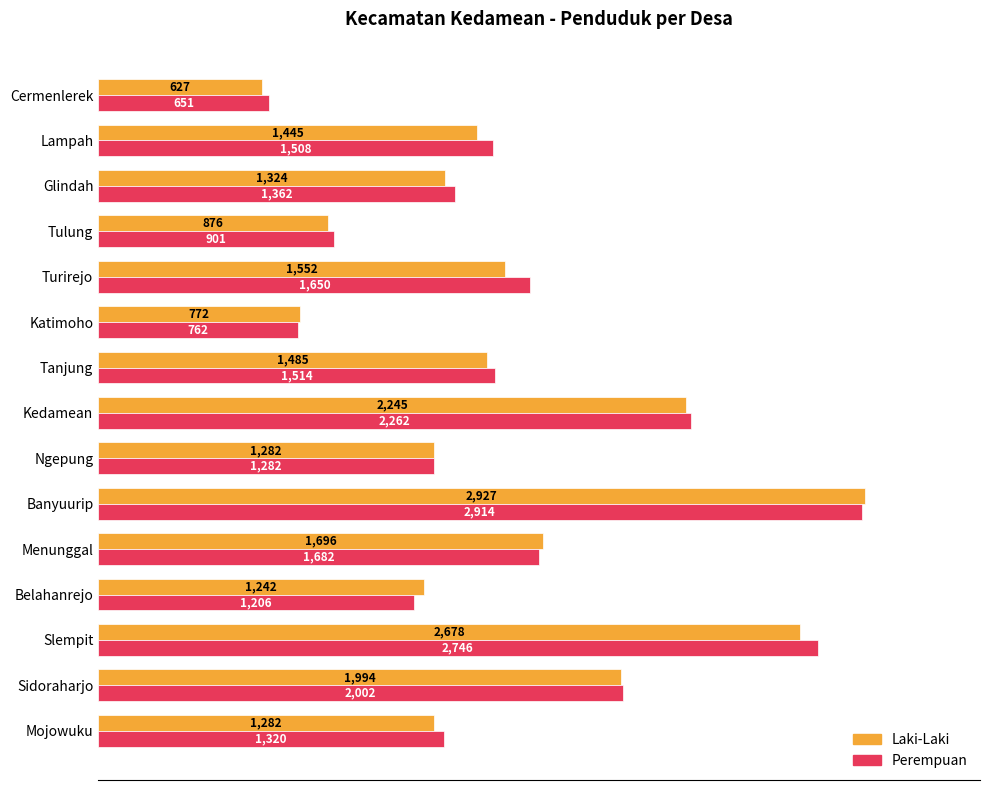

List the labels in order of Perempuan value, smallest first.

Cermenlerek, Katimoho, Tulung, Belahanrejo, Ngepung, Mojowuku, Glindah, Lampah, Tanjung, Turirejo, Menunggal, Sidoraharjo, Kedamean, Slempit, Banyuurip